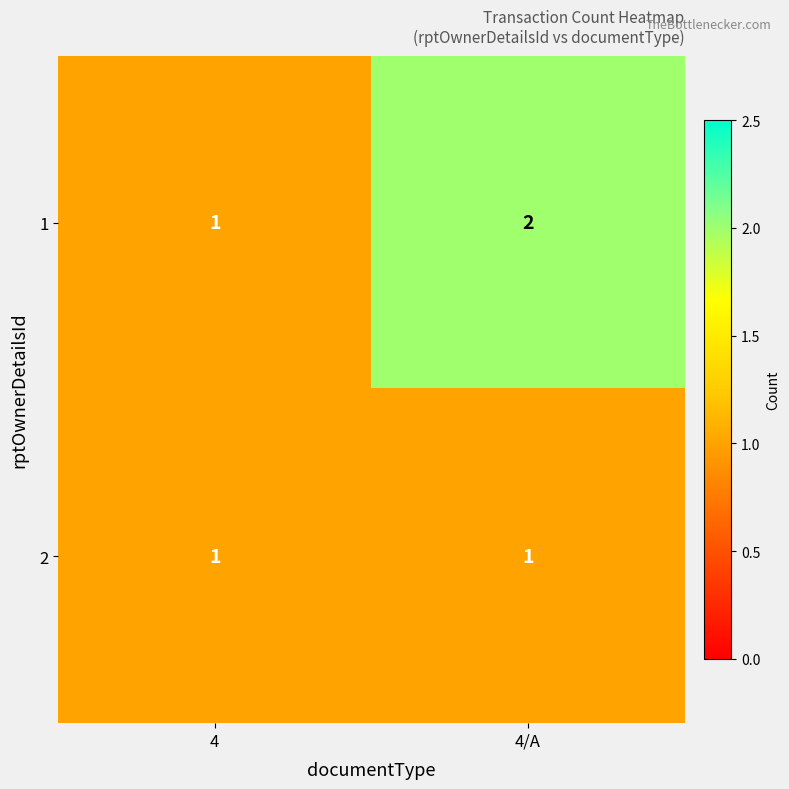

At which category is the sum across all series the highest?

4/A